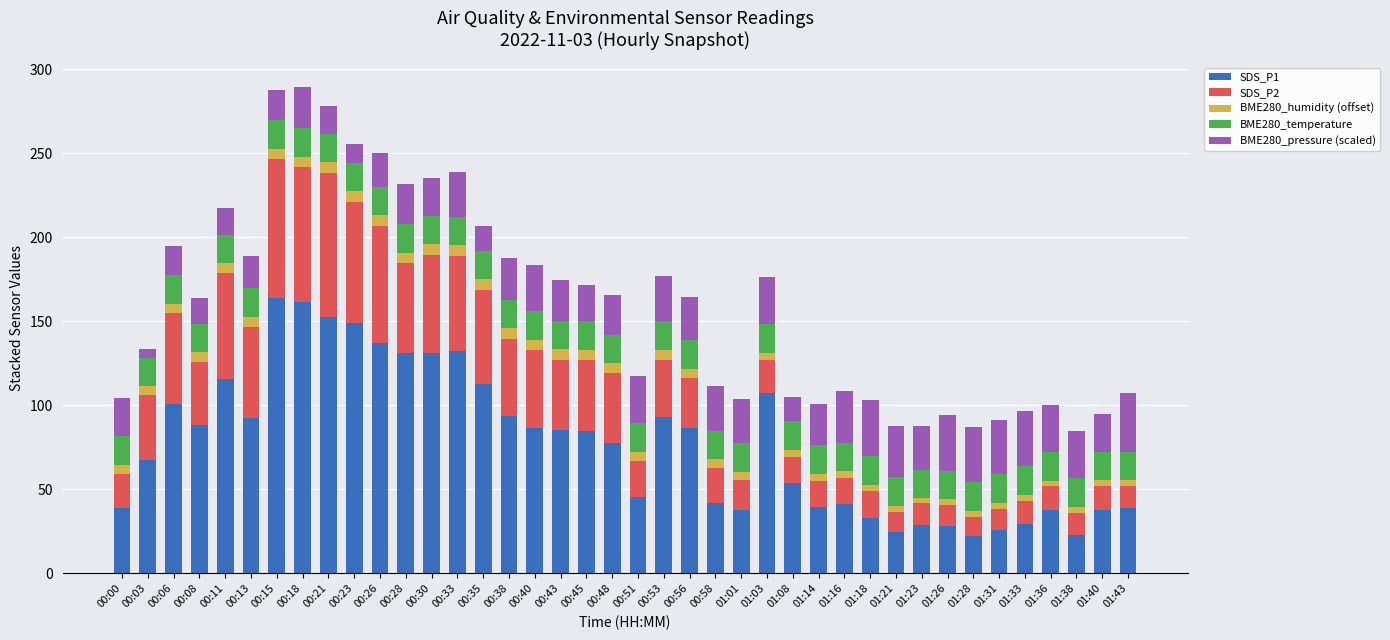

What is the total value across all series at 00:18?

289.5